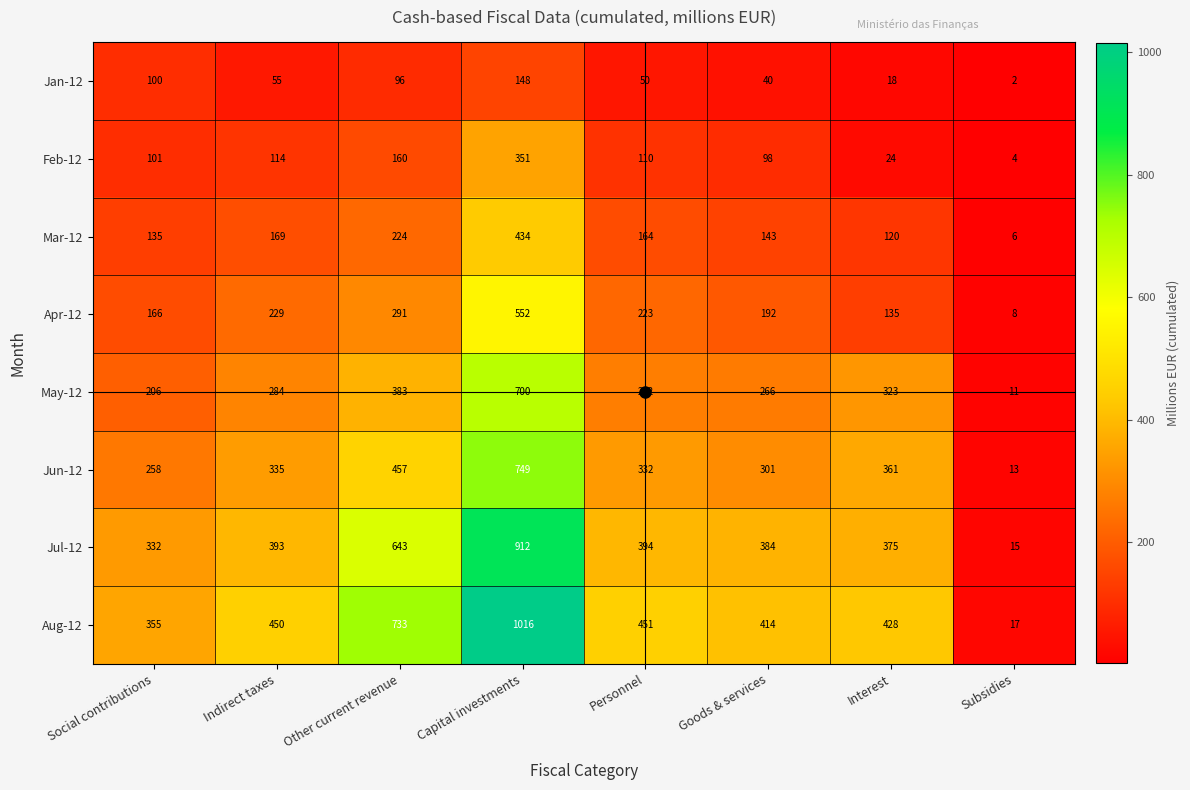

What is the difference between the maximum and minimum values in the Apr-12 series?

544